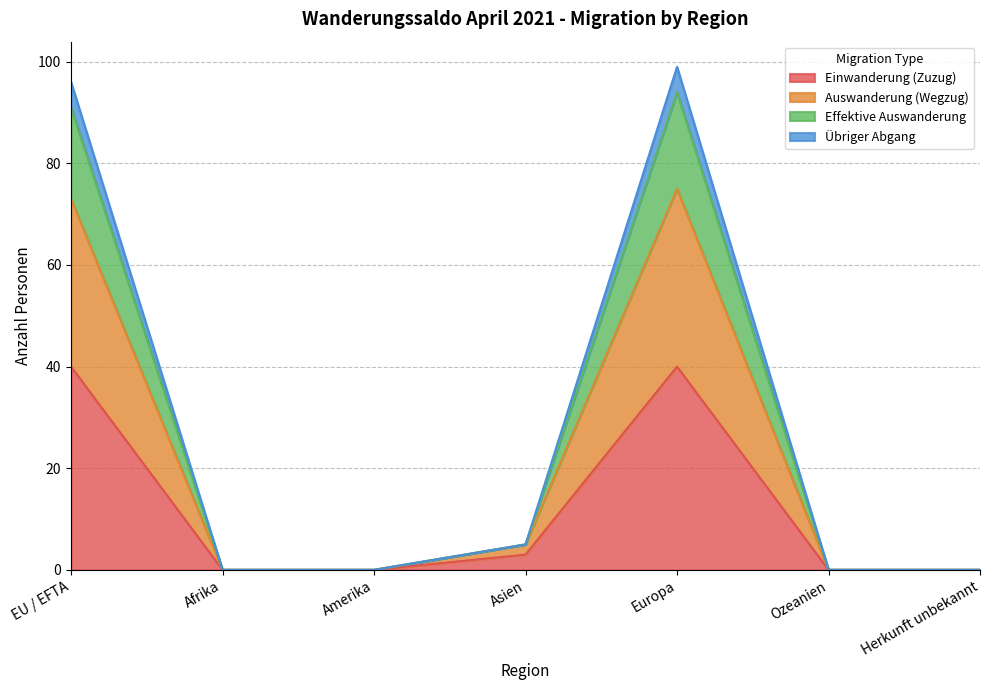

What is the highest value of the Einwanderung (Zuzug) series?

40